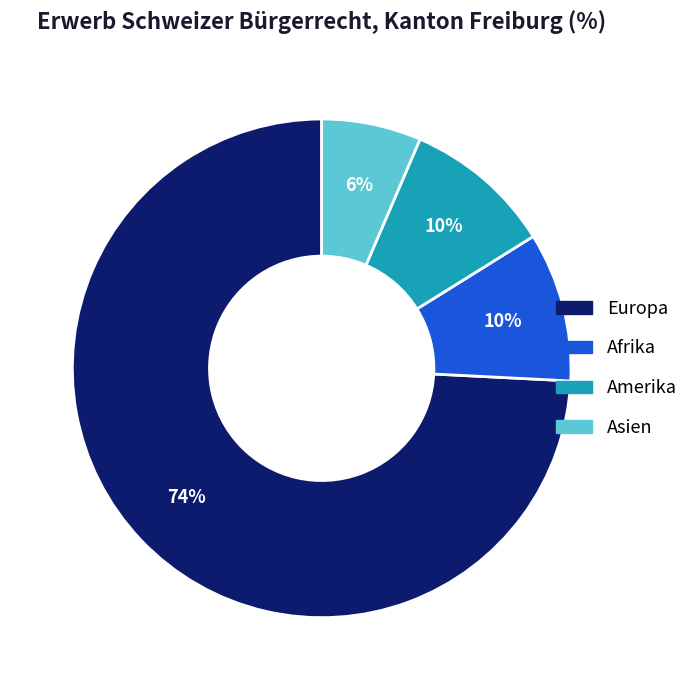

Is there any slice that represents more than half of the pie?

Yes